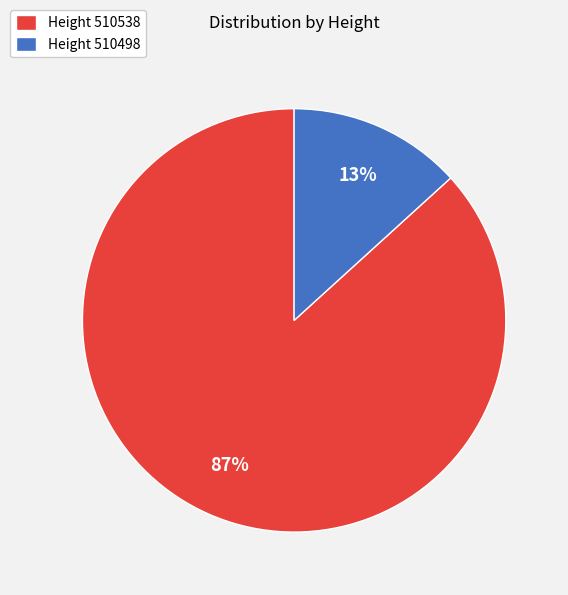

Which has a higher value, Height 510538 or Height 510498?

Height 510538